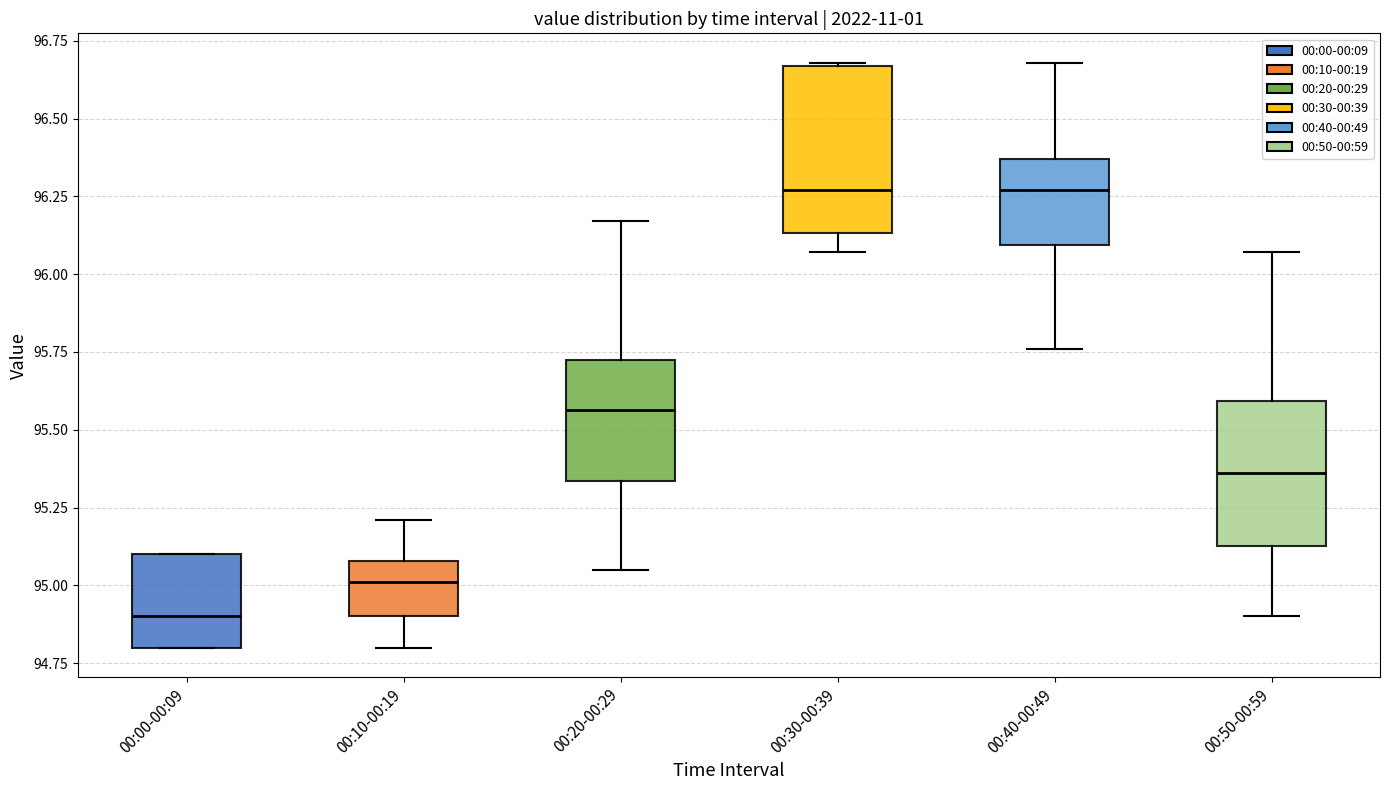

Which box has the lowest median line?

00:00-00:09